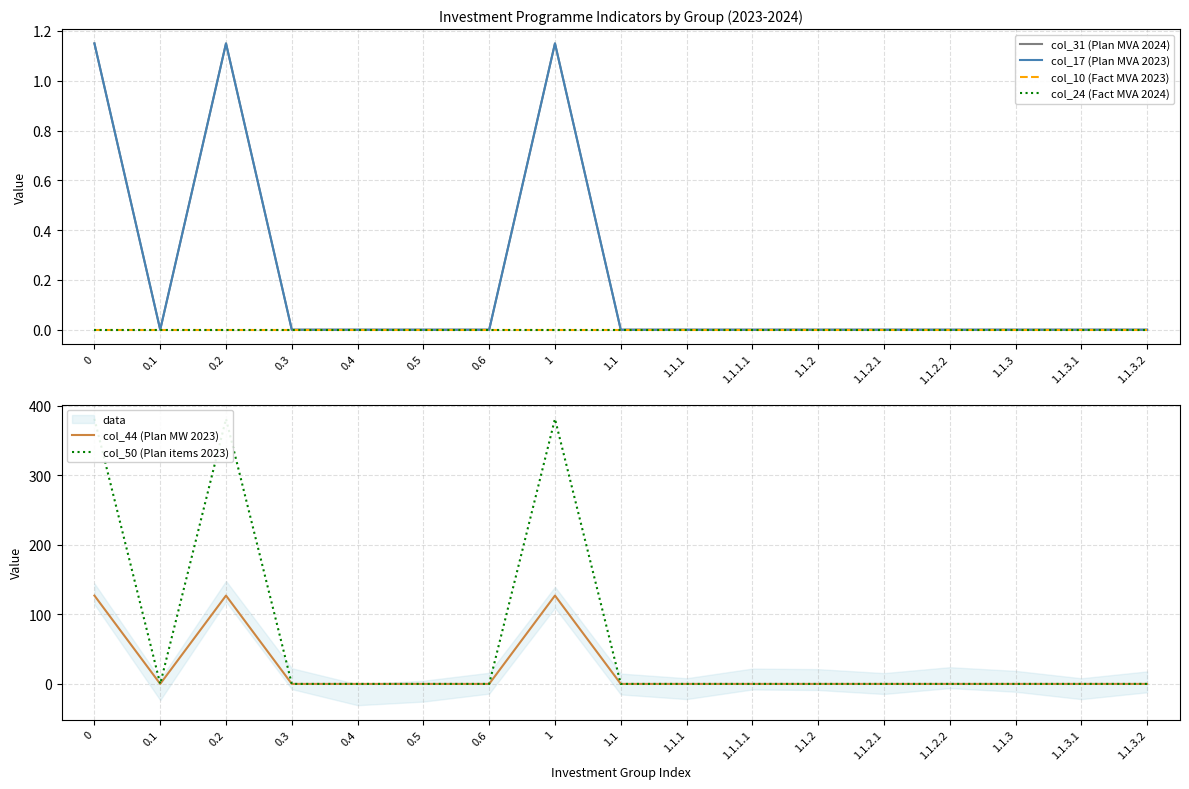

Where is the first local maximum for col_17 (Plan MVA 2023)?

0.2